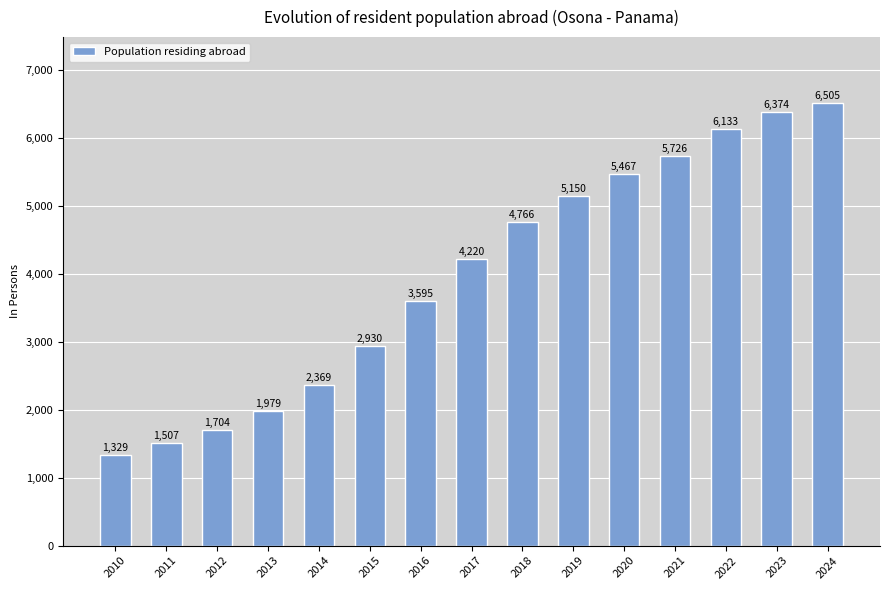

Read the value at 2013, to the nearest 10.

1980